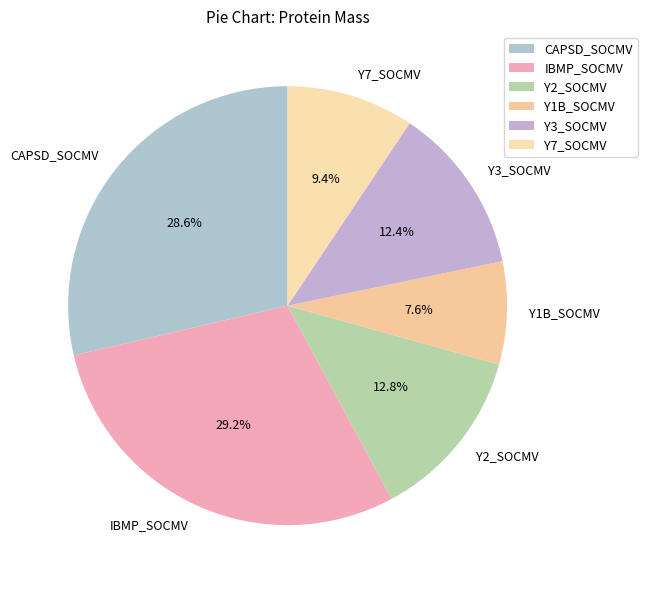

What is the ratio of the value at IBMP_SOCMV to the value at Y2_SOCMV?

2.3